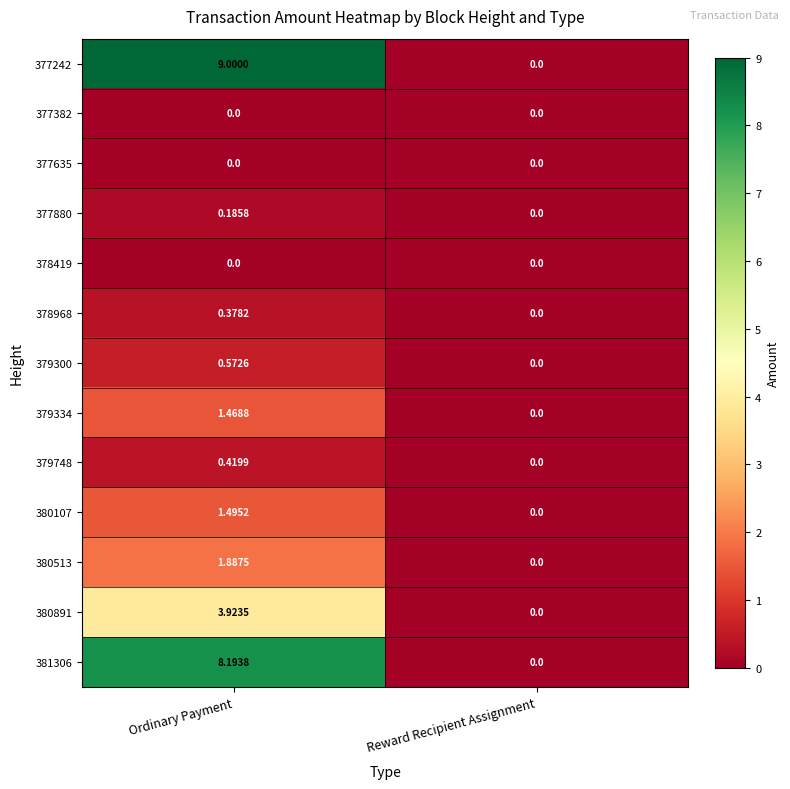

At which label does 379334 first exceed 1?

Ordinary Payment